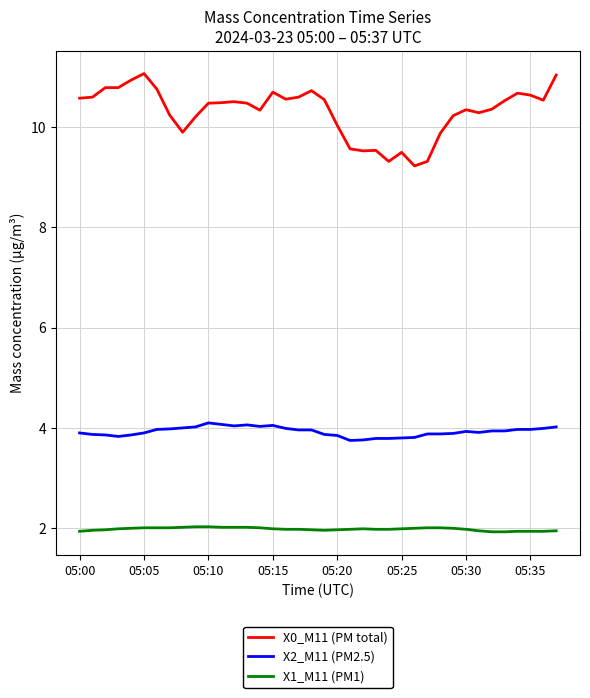

What is the greatest value displayed?

11.1